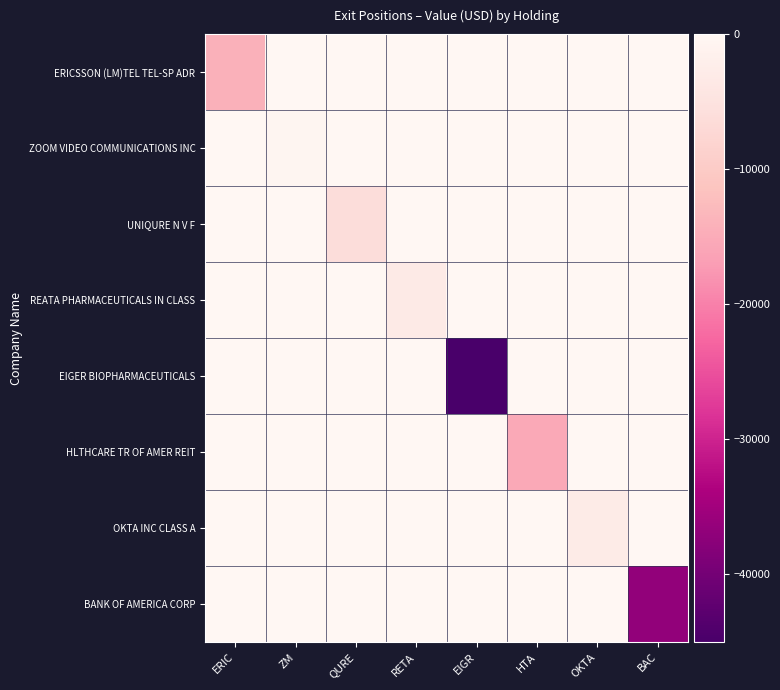

Reading right to left, what are all the values shown in this chart?

ERICSSON (LM)TEL TEL-SP ADR: BAC=0	OKTA=0	HTA=0	EIGR=0	RETA=0	QURE=0	ZM=0	ERIC=-14130
ZOOM VIDEO COMMUNICATIONS INC: BAC=0	OKTA=0	HTA=0	EIGR=0	RETA=0	QURE=0	ZM=-475	ERIC=0
UNIQURE N V F: BAC=0	OKTA=0	HTA=0	EIGR=0	RETA=0	QURE=-6265	ZM=0	ERIC=0
REATA PHARMACEUTICALS IN CLASS: BAC=0	OKTA=0	HTA=0	EIGR=0	RETA=-3200	QURE=0	ZM=0	ERIC=0
EIGER BIOPHARMACEUTICALS: BAC=0	OKTA=0	HTA=0	EIGR=-45080	RETA=0	QURE=0	ZM=0	ERIC=0
HLTHCARE TR OF AMER REIT: BAC=0	OKTA=0	HTA=-15350	EIGR=0	RETA=0	QURE=0	ZM=0	ERIC=0
OKTA INC CLASS A: BAC=0	OKTA=-2870	HTA=0	EIGR=0	RETA=0	QURE=0	ZM=0	ERIC=0
BANK OF AMERICA CORP: BAC=-36680	OKTA=0	HTA=0	EIGR=0	RETA=0	QURE=0	ZM=0	ERIC=0